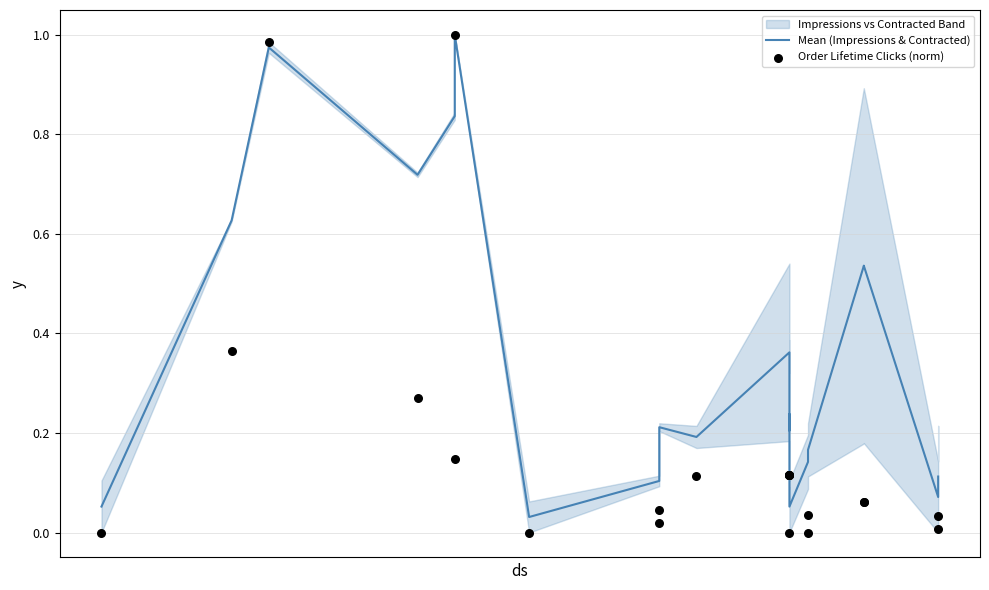

At how many categories does at least one series exceed 0?

21